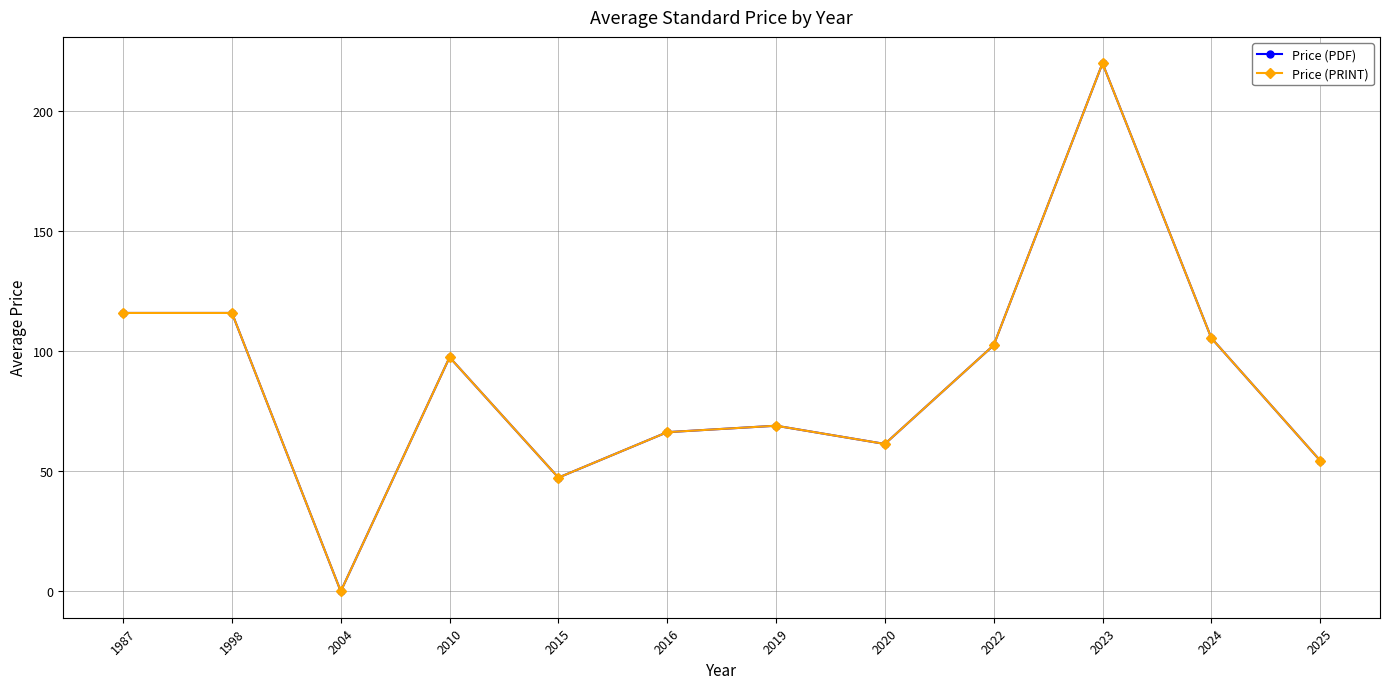

True or false: Price (PRINT) and Price (PDF) cross at least once.

False